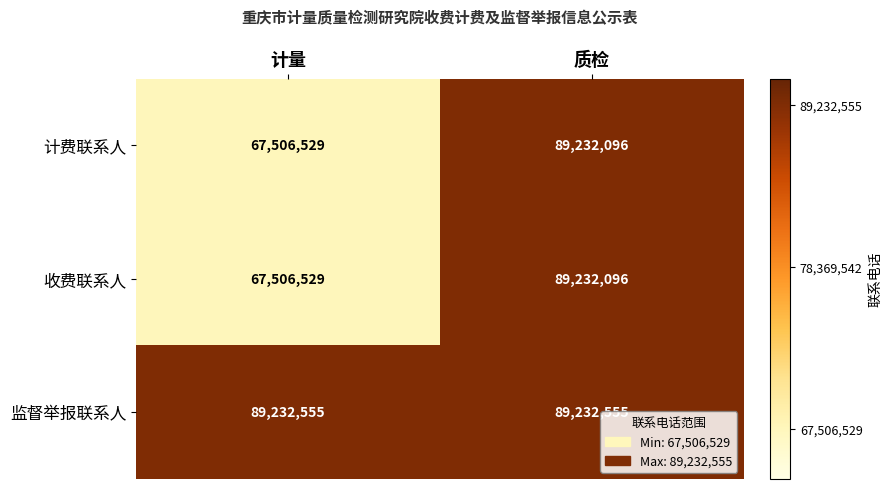

What is the sum of all 监督举报联系人 values?

178465110